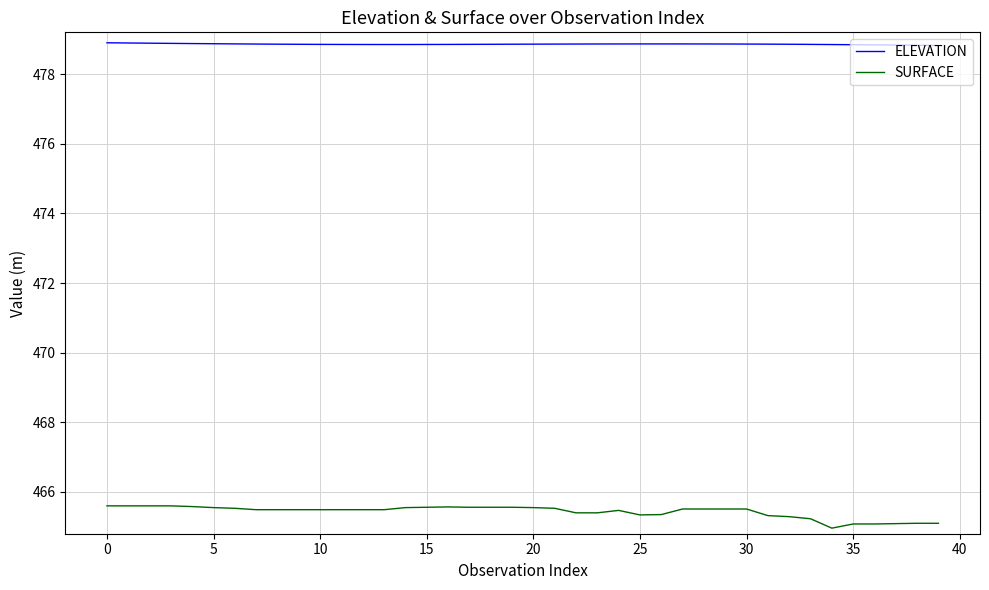

List the series in order of their overall mean, highest first.

ELEVATION, SURFACE